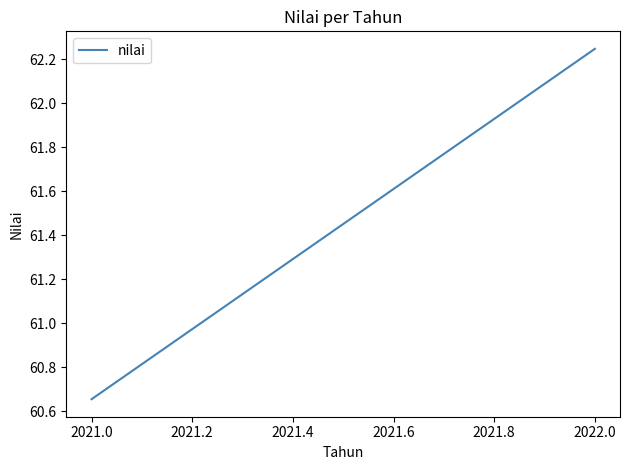

Count the values in the range 60 to 62.

1